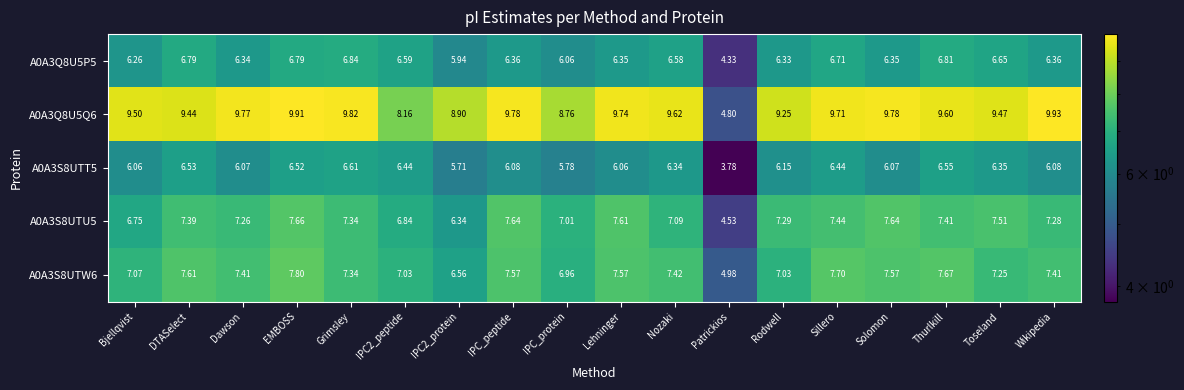

Which label corresponds to the smallest value in the chart?

Patrickios